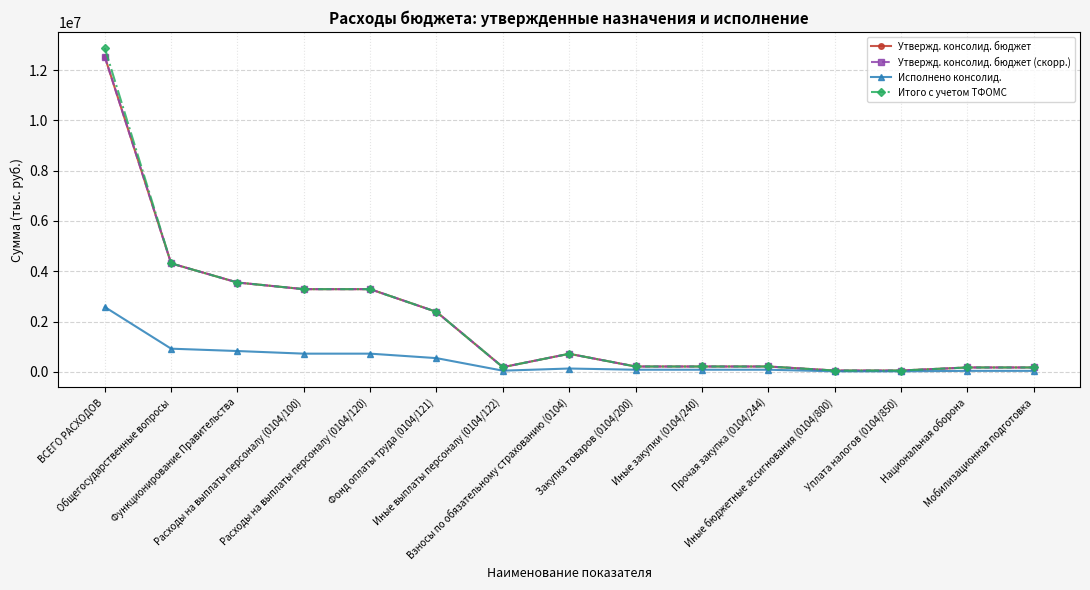

What is the value of the Итого с учетом ТФОМС point at the 12th from the left?

51600.0